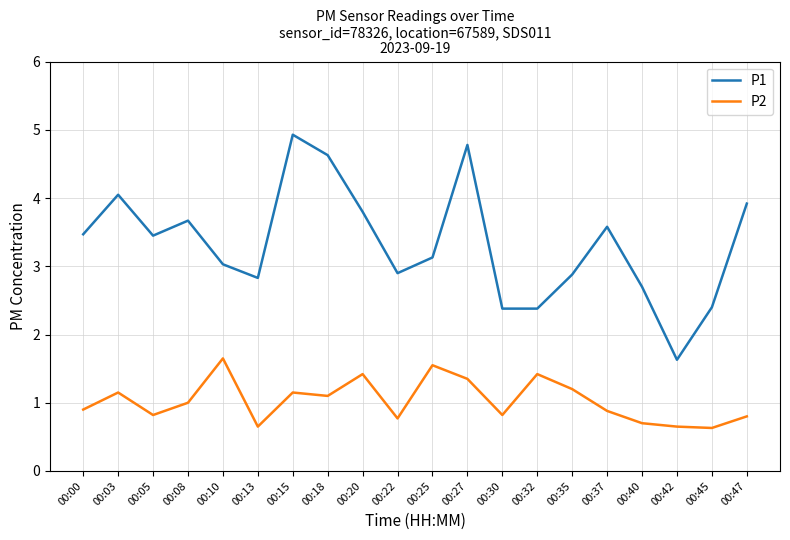

At which label is P2 closest to 1?

00:08